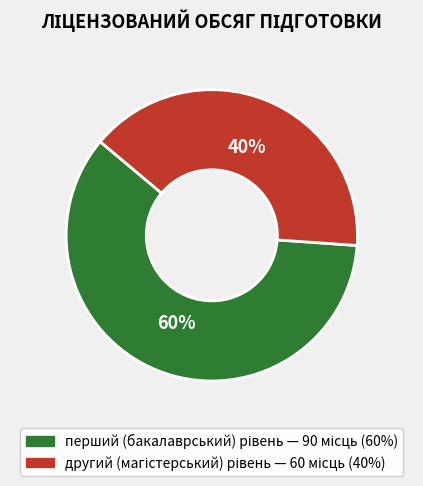

To the nearest percent, what is the difference between the largest and smallest slice percentages?

20%